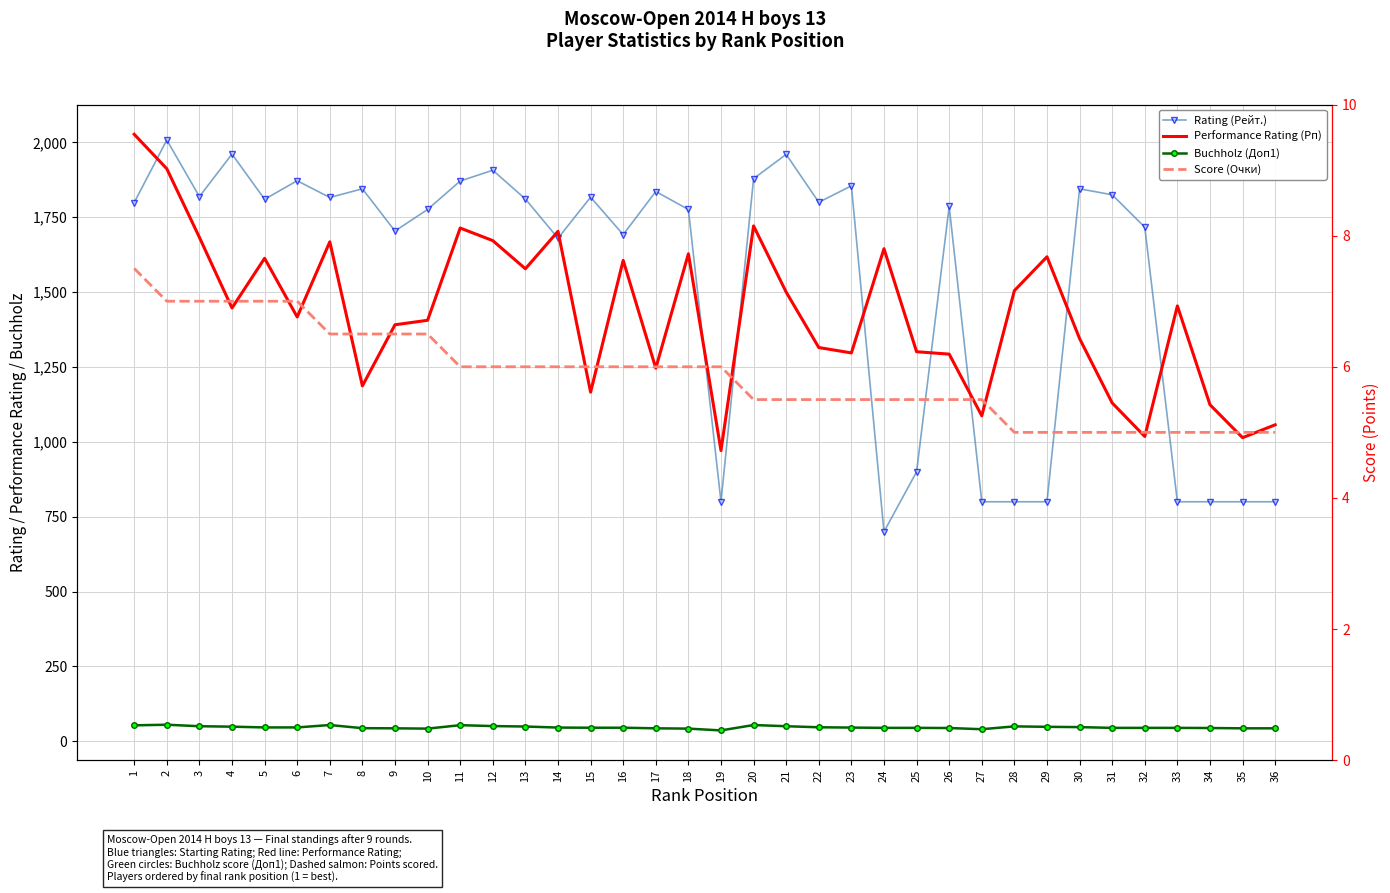

True or false: Performance Rating (Рп) and Buchholz (Доп1) intersect in this chart.

False